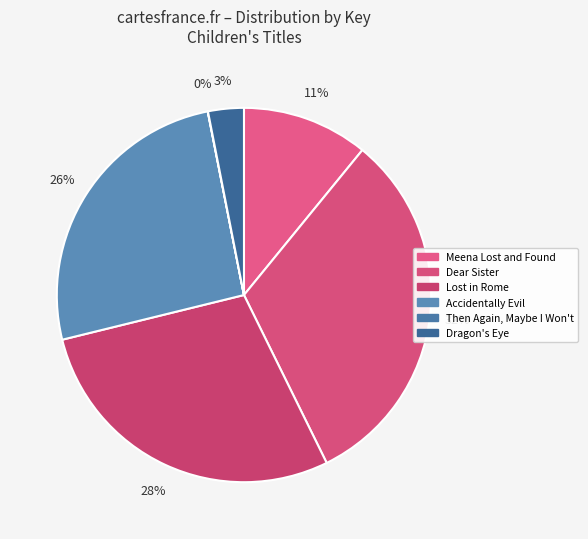

How many slices are in this pie chart?

6